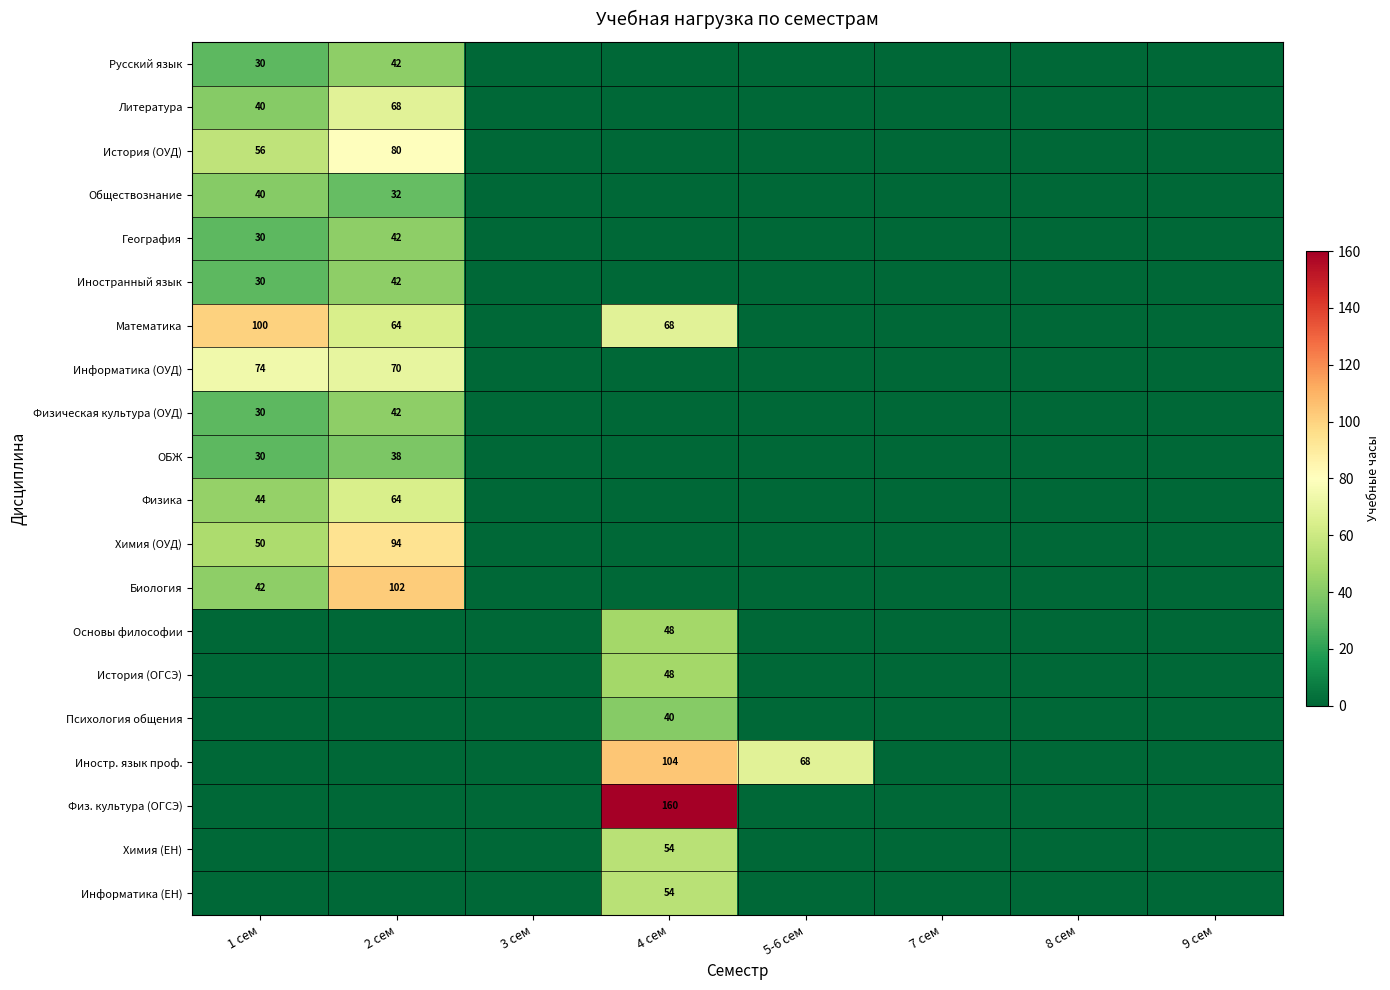

True or false: История (ОУД) has a value of 98 at 1 сем.

False